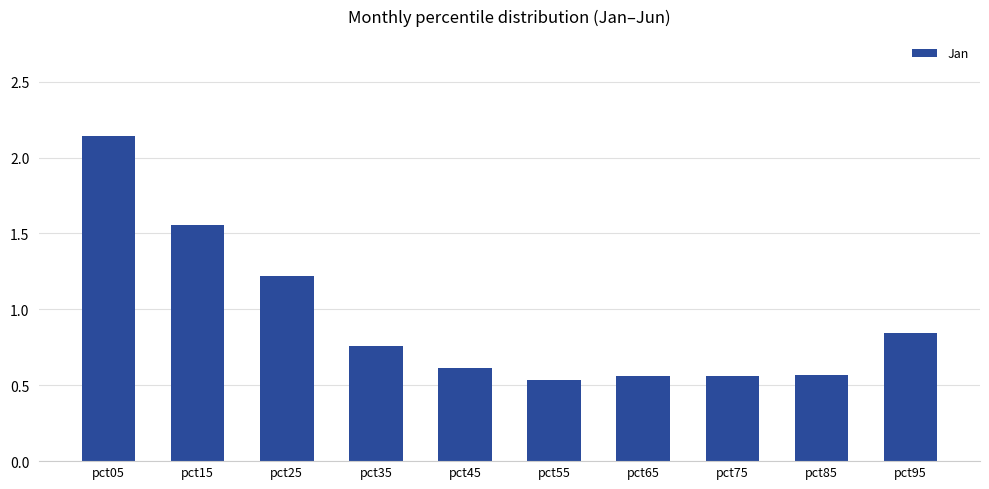

Is it true that the value at pct75 is 0.6?

True